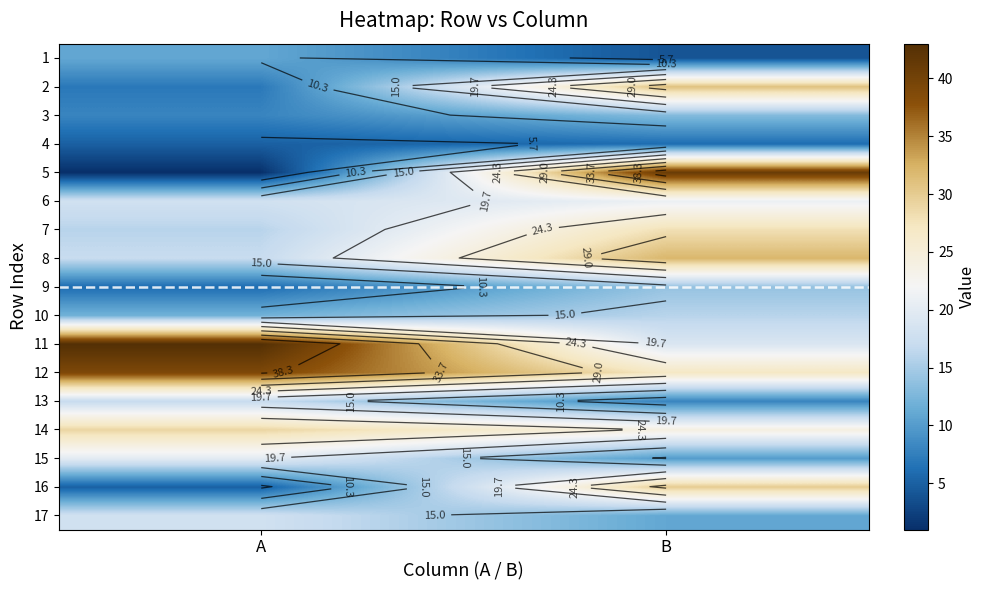

Rank the categories by 13 value from highest to lowest.

A, B